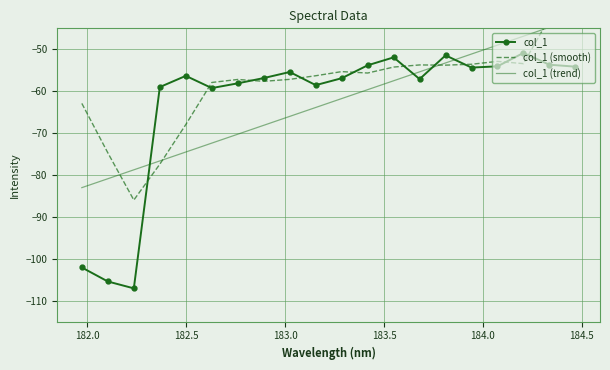

How many interior local valleys does the col_1 series have?

5